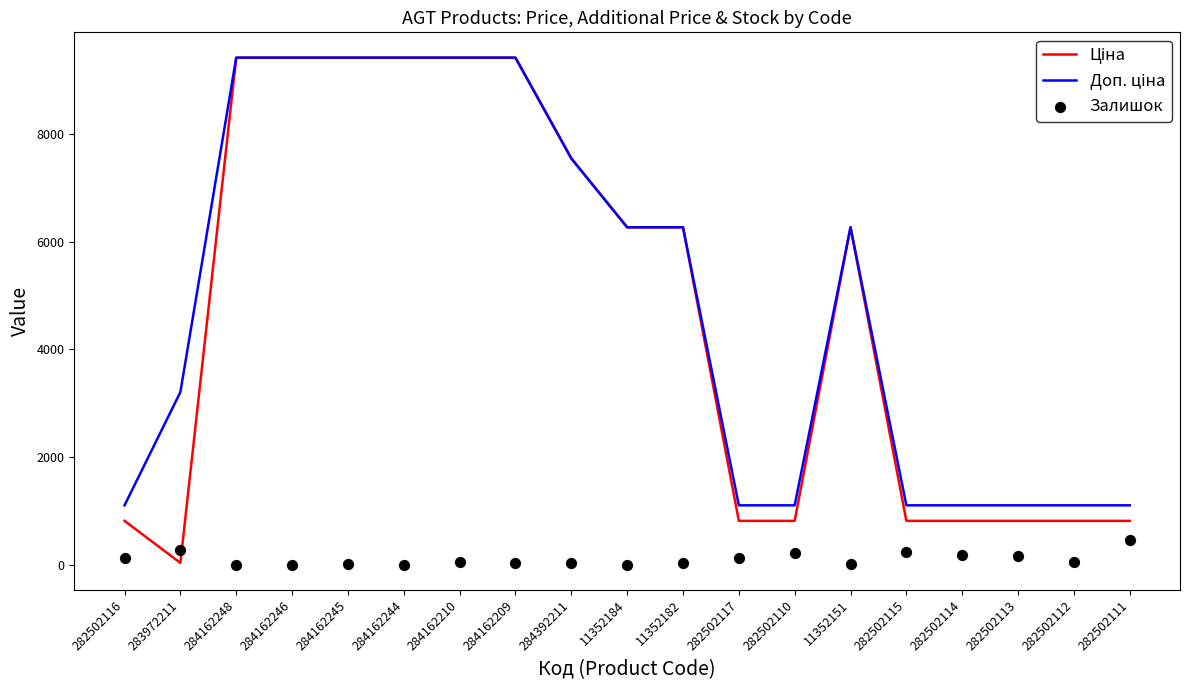

Which series has the largest total across all categories?

Доп. ціна